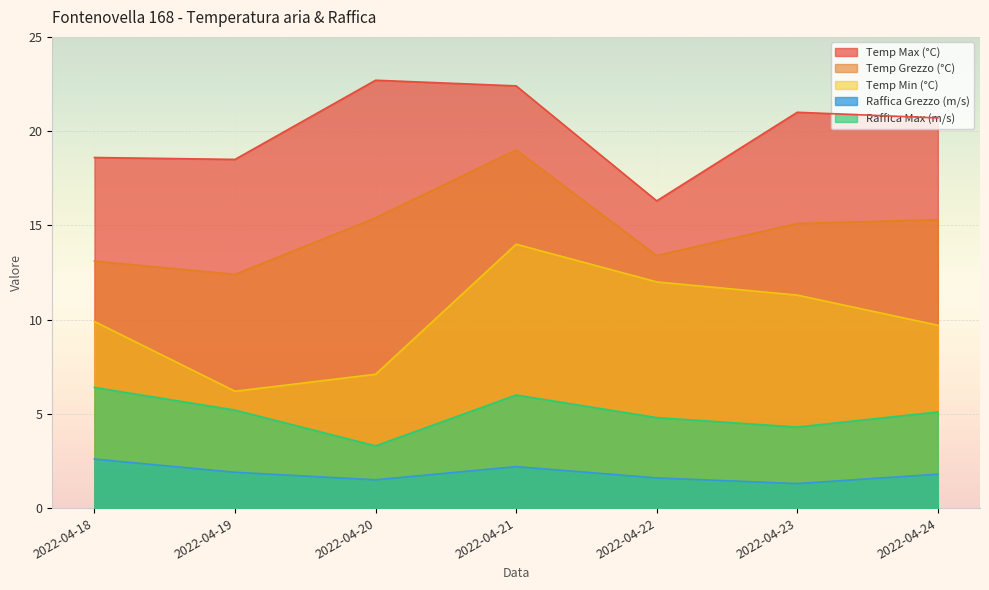

The value of Raffica Max (m/s) at 2022-04-21 is 1.5. True or false?

False